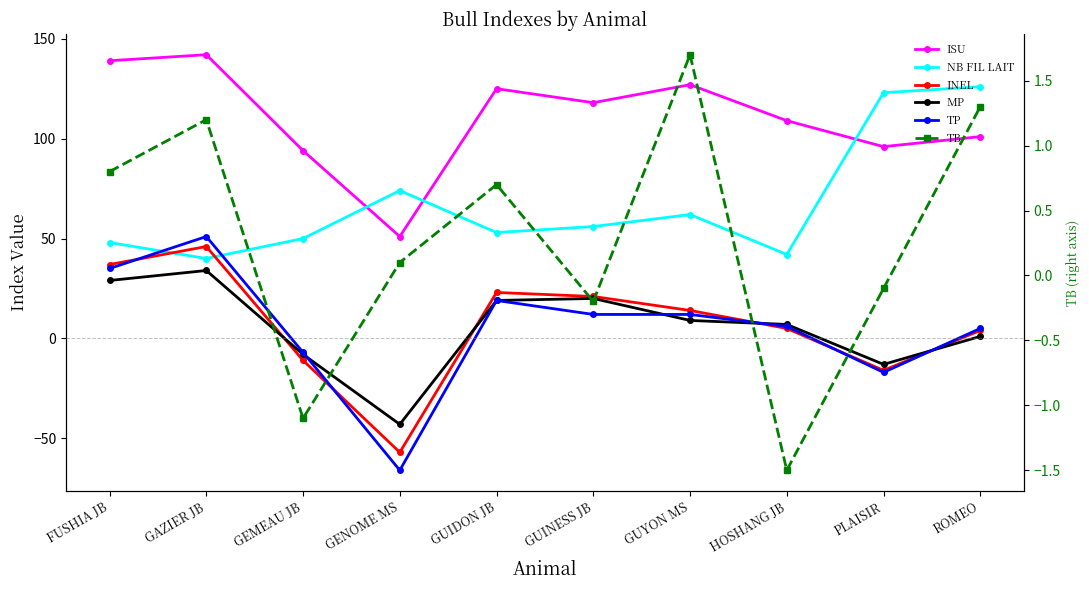

Reading left to right, list all the values displayed in this chart.

ISU: 139.0	142.0	94.0	51.0	125.0	118.0	127.0	109.0	96.0	101.0
NB FIL LAIT: 48.0	40.0	50.0	74.0	53.0	56.0	62.0	42.0	123.0	126.0
INEL: 37.0	46.0	-11.0	-57.0	23.0	21.0	14.0	5.0	-16.0	4.0
MP: 29.0	34.0	-8.0	-43.0	19.0	20.0	9.0	7.0	-13.0	1.0
TP: 35.0	51.0	-7.0	-66.0	19.0	12.0	12.0	6.0	-17.0	5.0
TB: 0.8	1.2	-1.1	0.1	0.7	-0.2	1.7	-1.5	-0.1	1.3